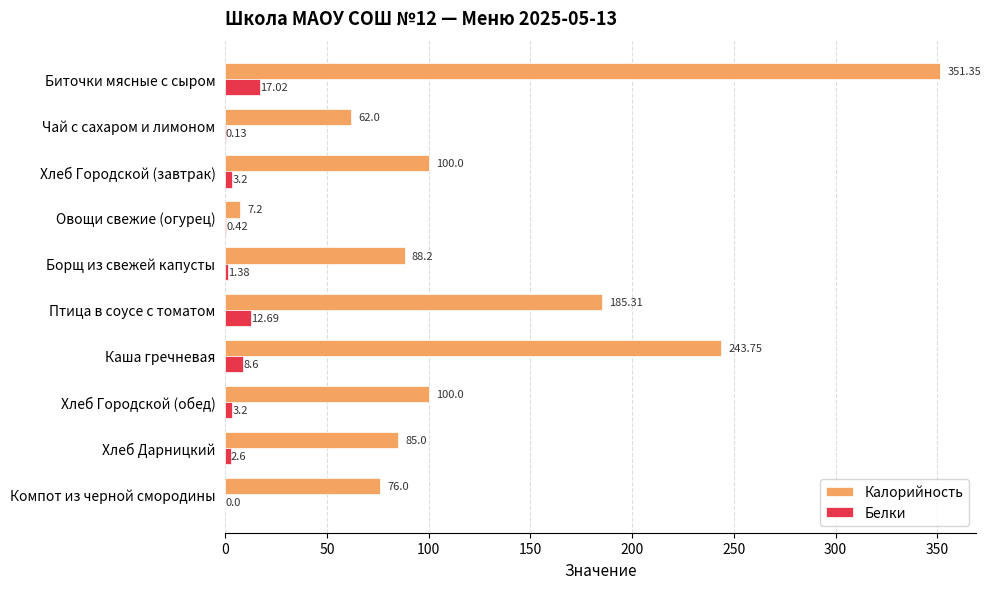

Which series has the largest total across all categories?

Калорийность